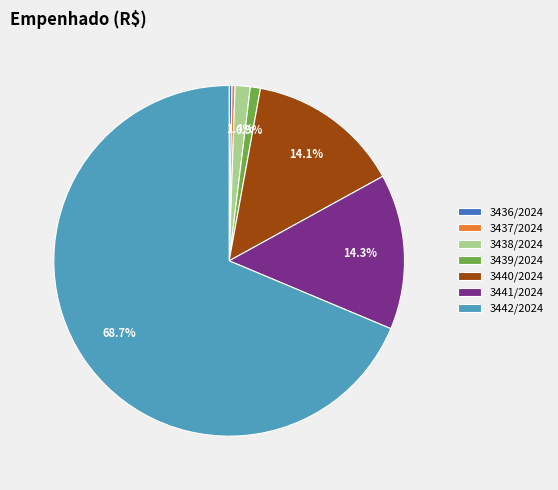

The 3438/2024 slice represents 1% of the pie. True or false?

True